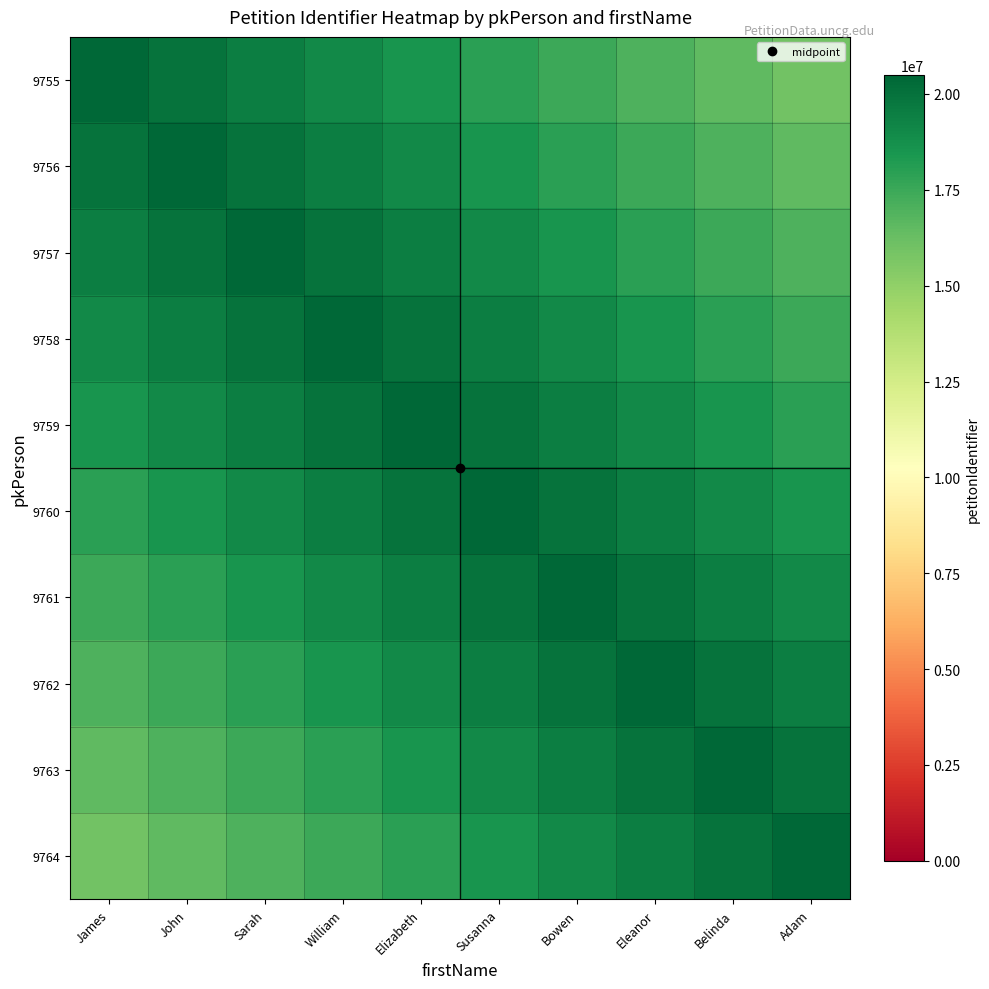

List the series in order of their peak value, lowest first.

9755, 9756, 9757, 9758, 9759, 9760, 9761, 9762, 9763, 9764